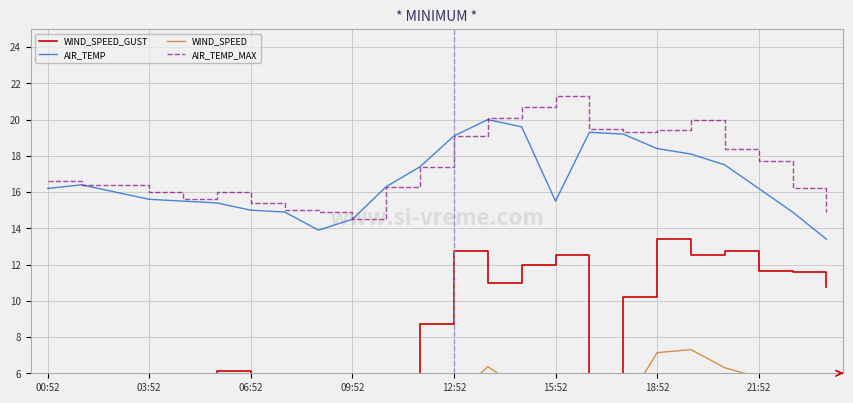

Is it true that AIR_TEMP equals 15.0 at 06:52?

True